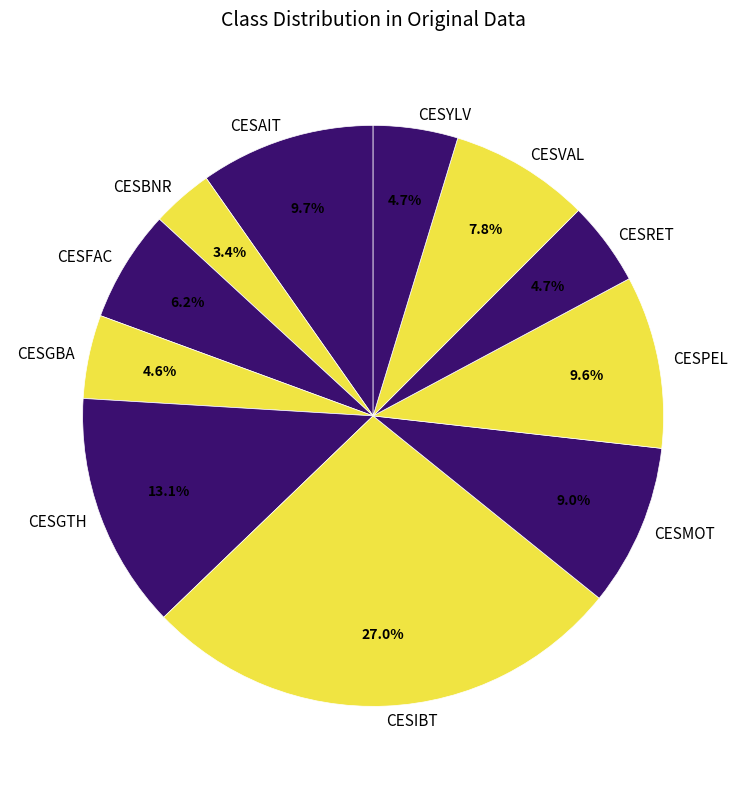

Does CESYLV represent more than half of the total?

No